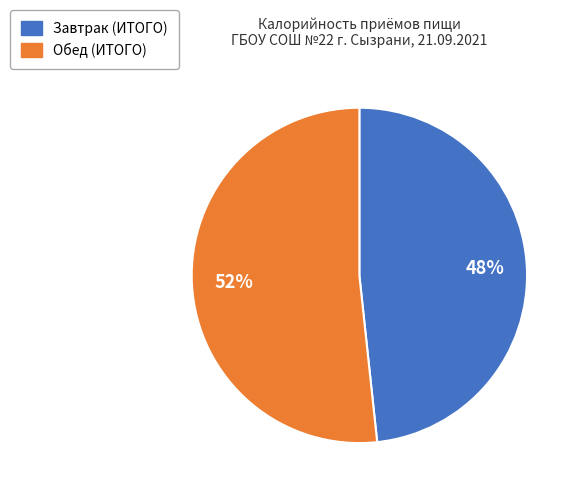

Approximately how many times larger is the value at Обед (ИТОГО) compared to Завтрак (ИТОГО)?

1.1